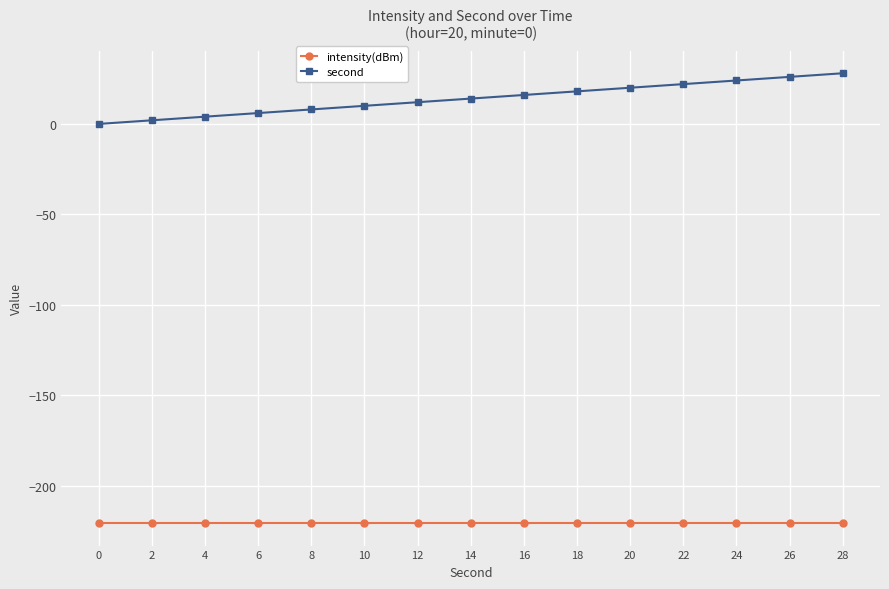

True or false: second and intensity(dBm) intersect in this chart.

False